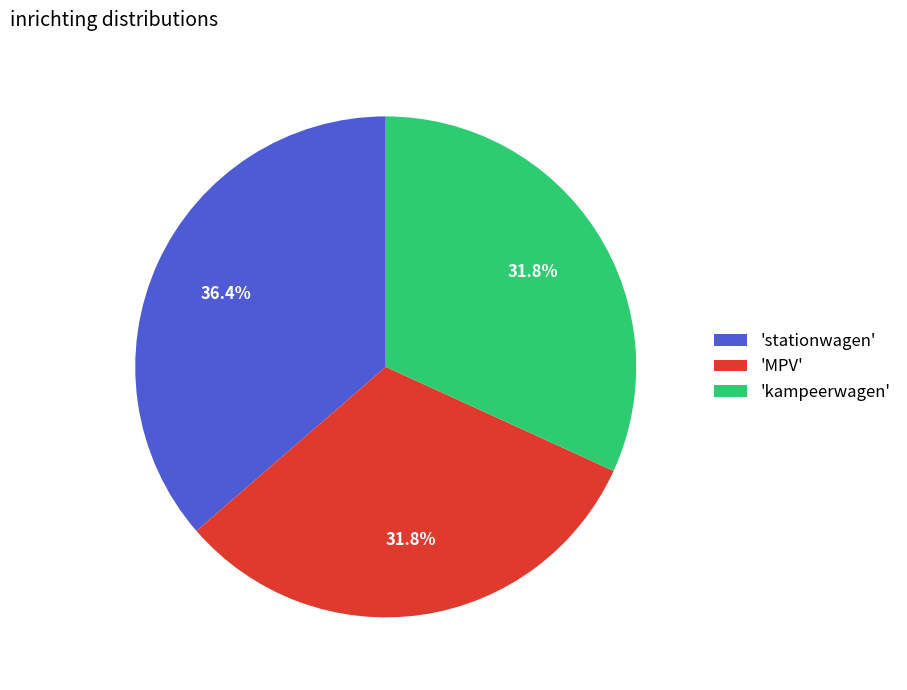

Which slice is the largest?

'stationwagen'